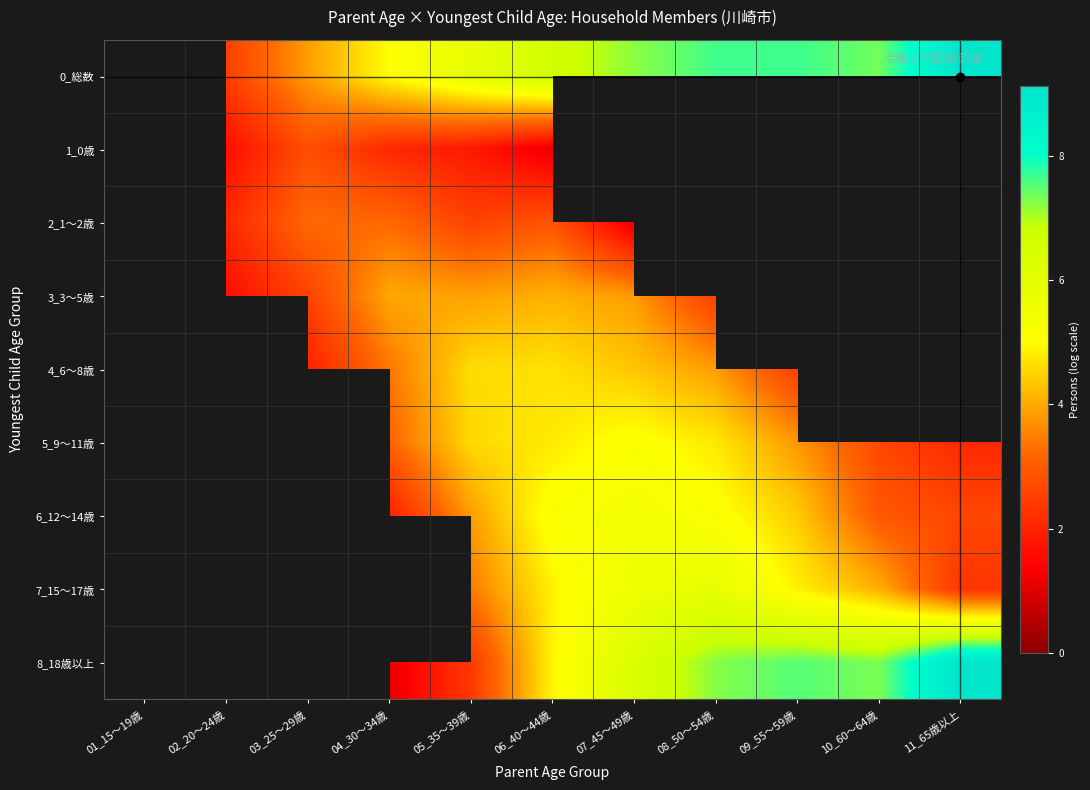

Is it true that 5_9～11歳 equals 3.8 at 09_55～59歳?

True